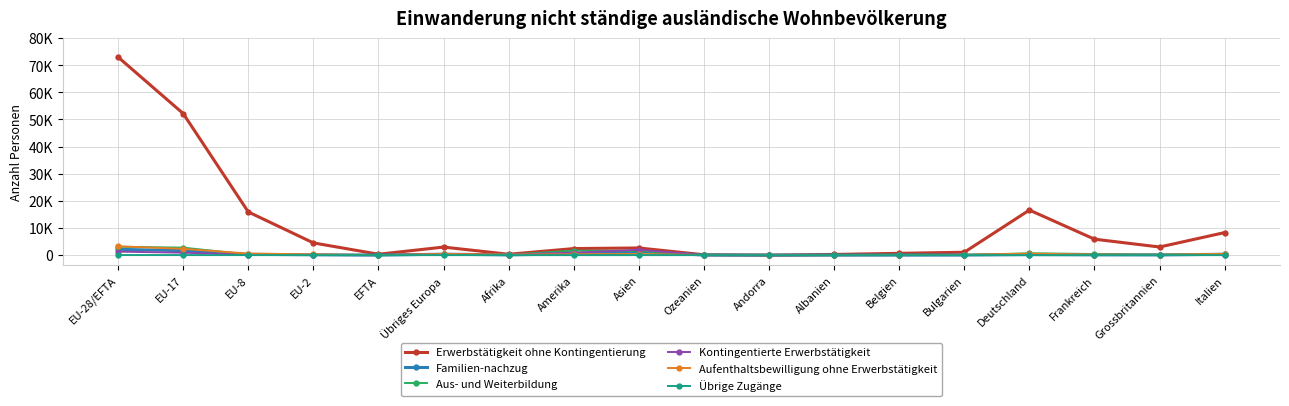

What are all the series names shown in the legend?

Erwerbstätigkeit ohne Kontingentierung, Familien-nachzug, Aus- und Weiterbildung, Kontingentierte Erwerbstätigkeit, Aufenthaltsbewilligung ohne Erwerbstätigkeit, Übrige Zugänge